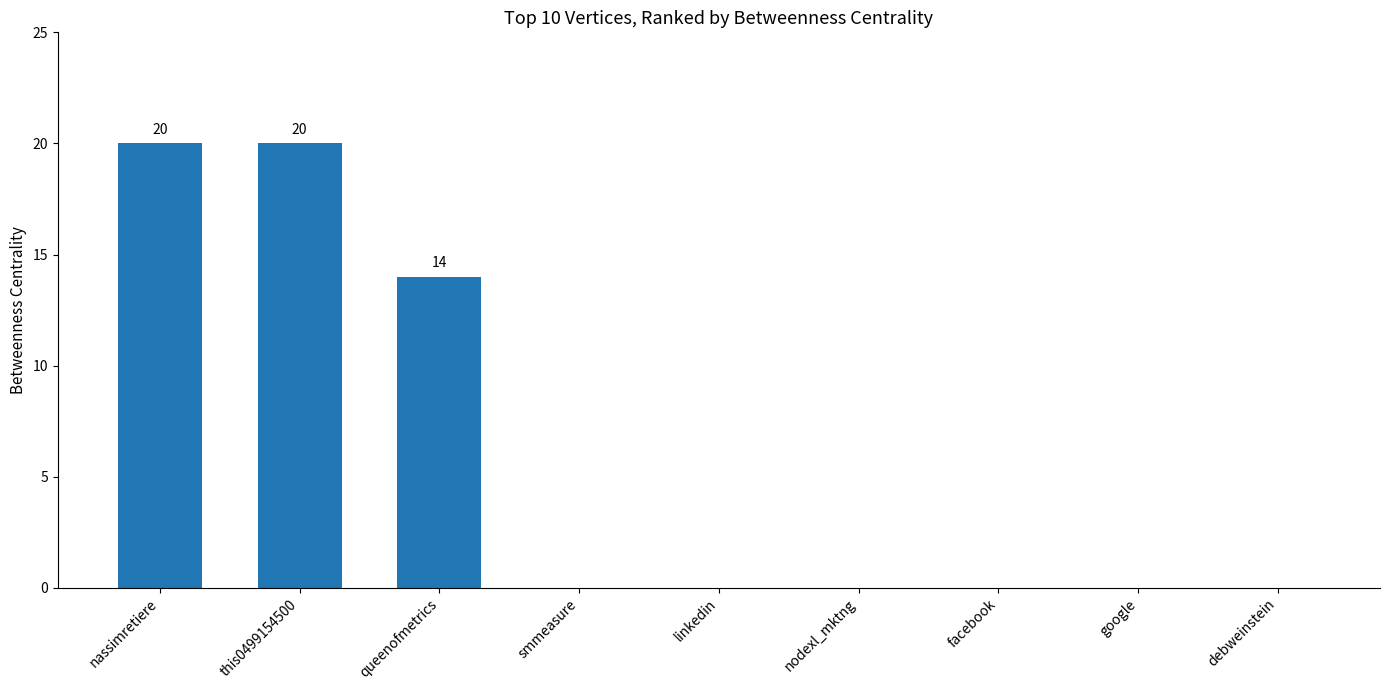

Reading left to right, transcribe all the data shown in this chart.

20	20	14	0	0	0	0	0	0